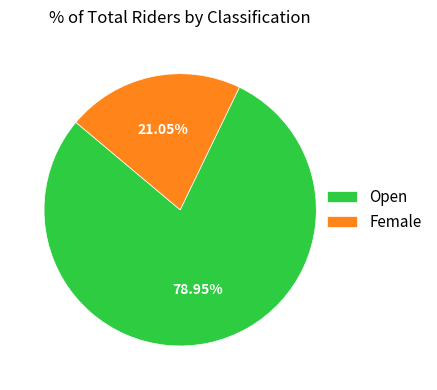

Does Open account for over 50% of the chart?

Yes